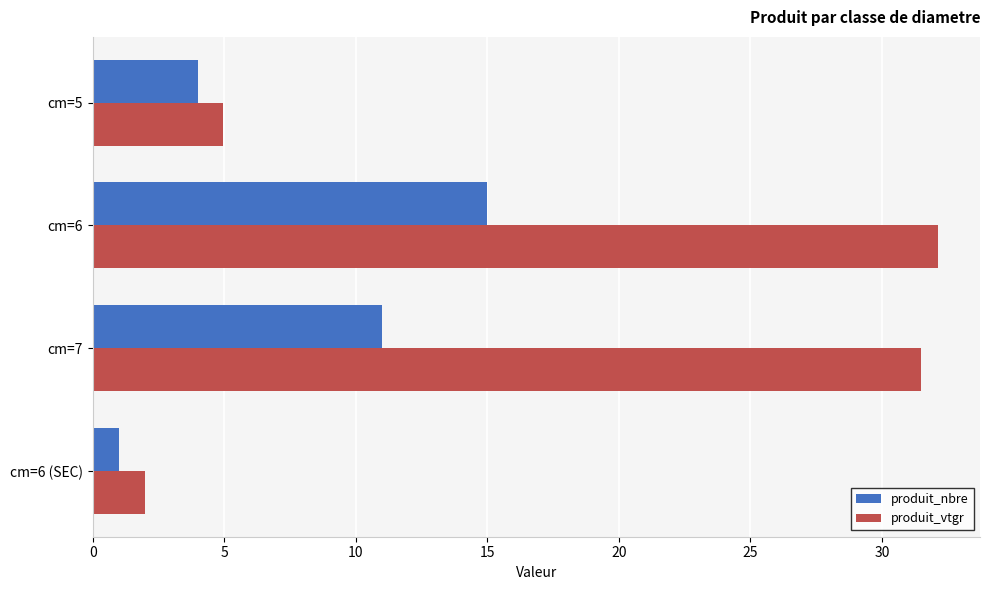

At which category is the sum across all series the highest?

cm=6